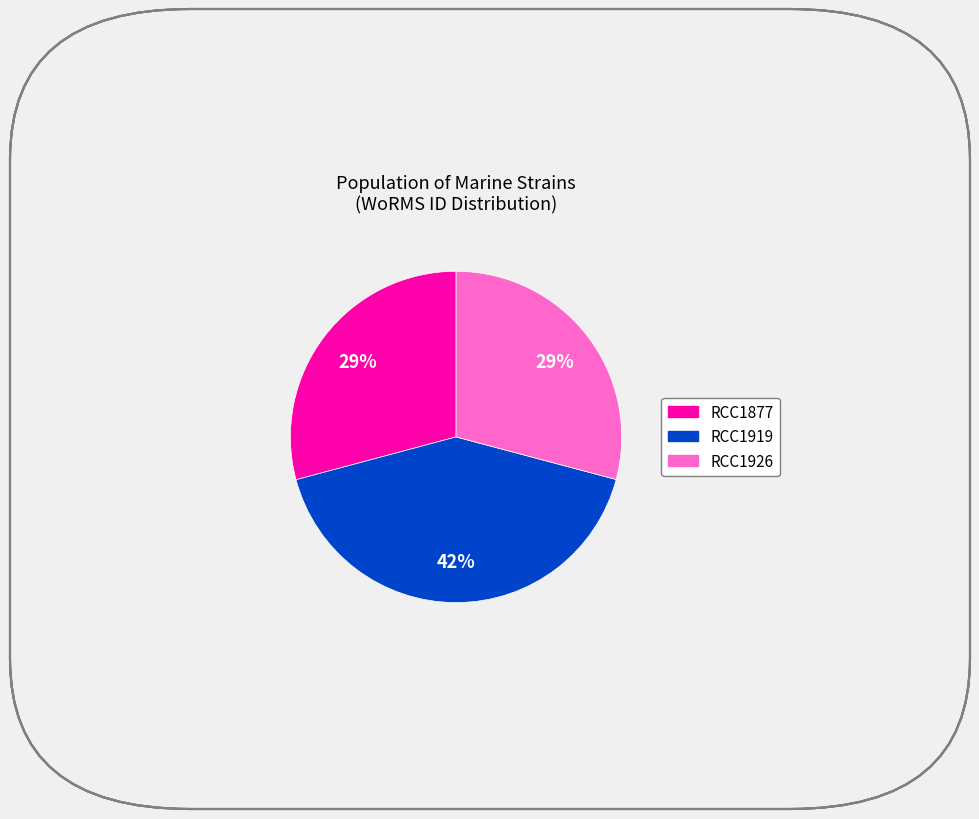

Which has a higher value, RCC1926 or RCC1919?

RCC1919